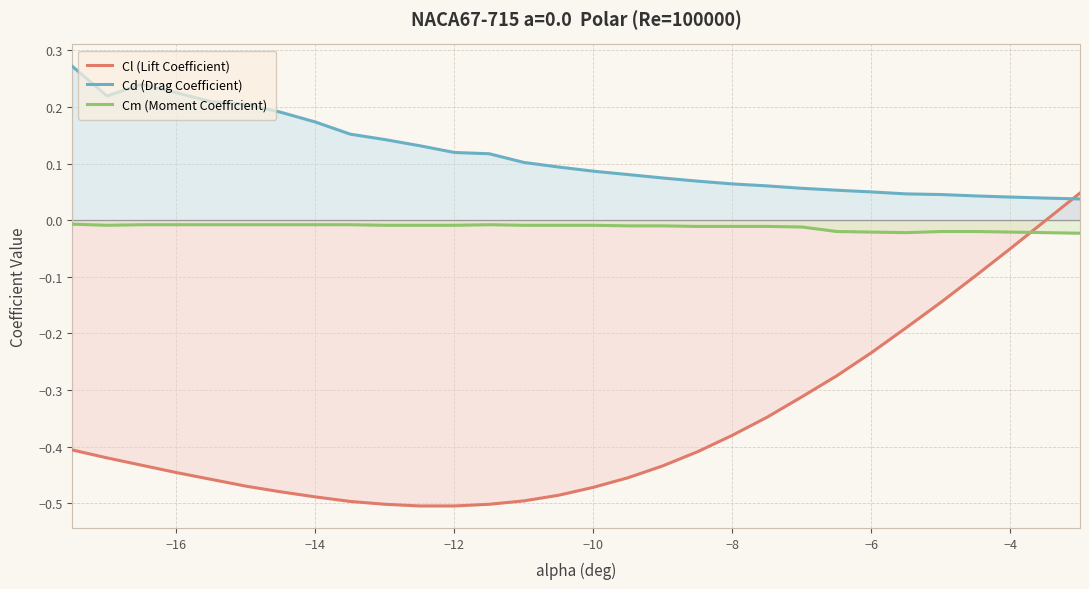

True or false: Cd (Drag Coefficient) has more than 0 points higher than both neighbors.

True